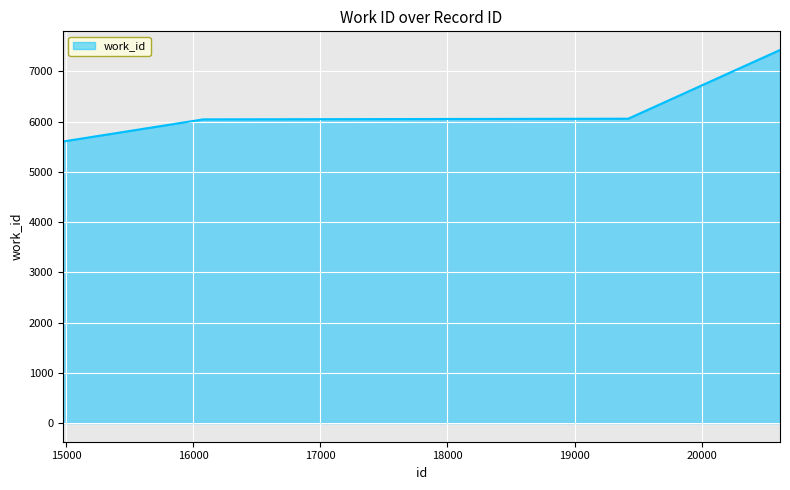

What is the difference between the second highest and second lowest values?

13